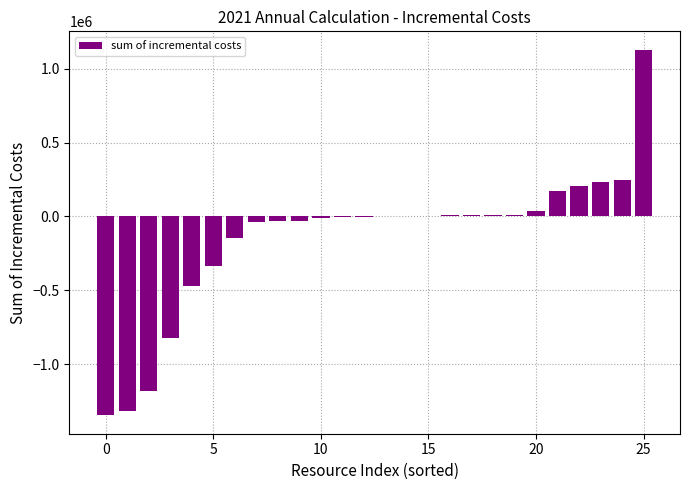

What is the sum of all values?

-3681650.3